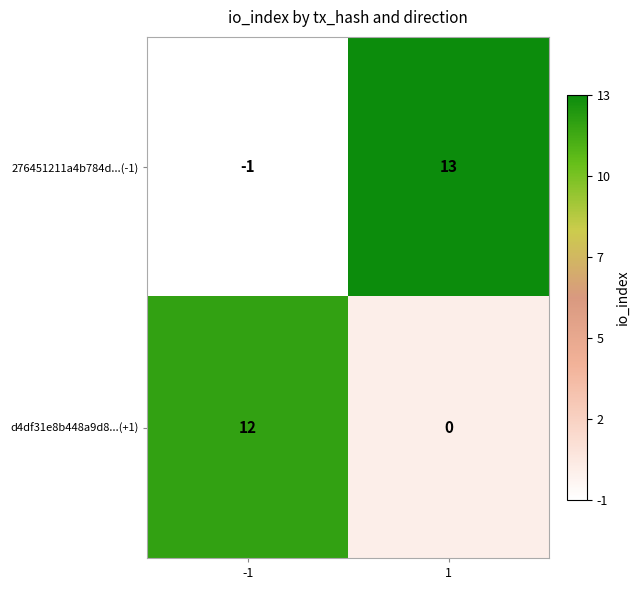

Which label corresponds to the smallest value in the chart?

-1